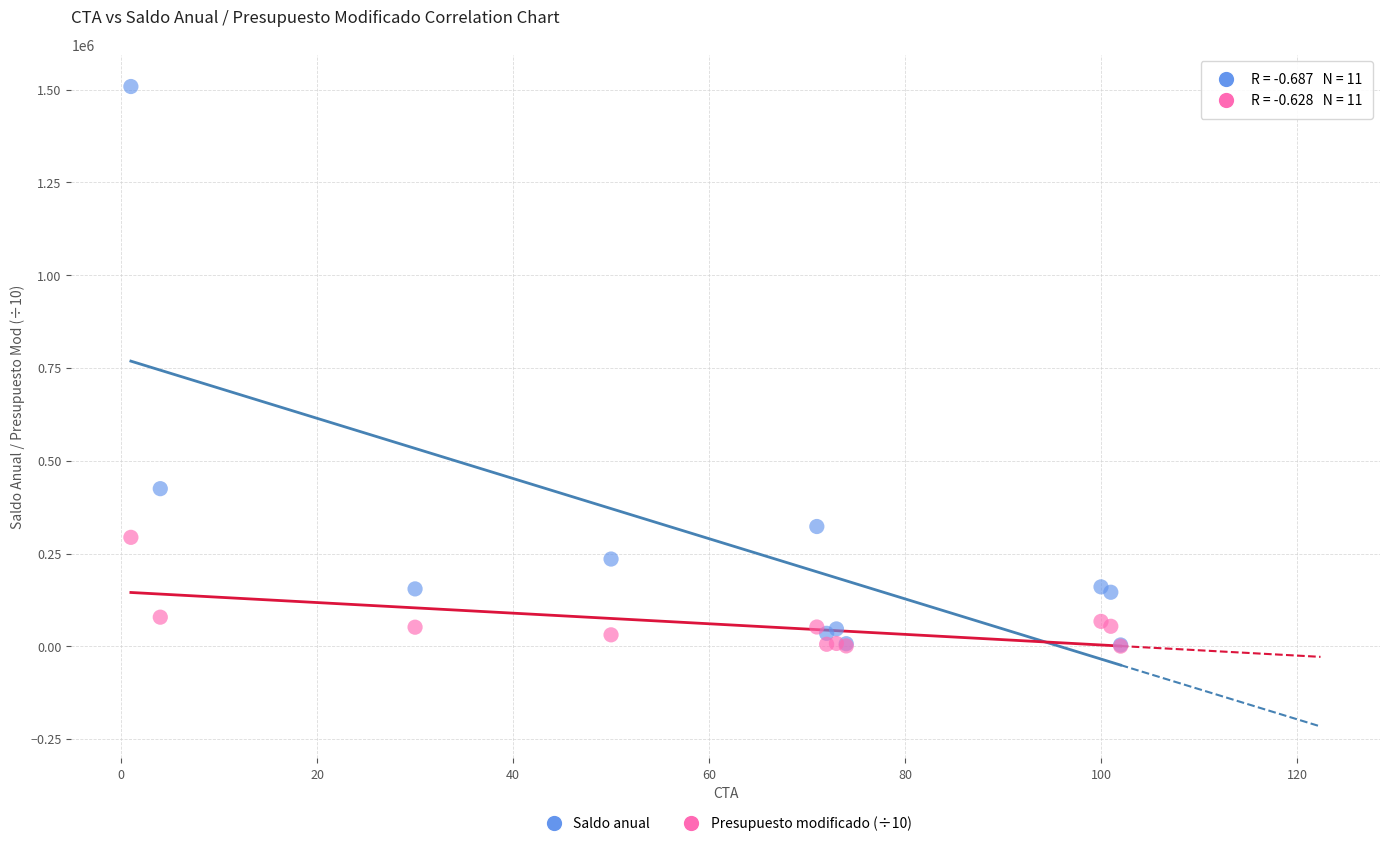

Across all series, what Y value is closest to 754502?

424860.0